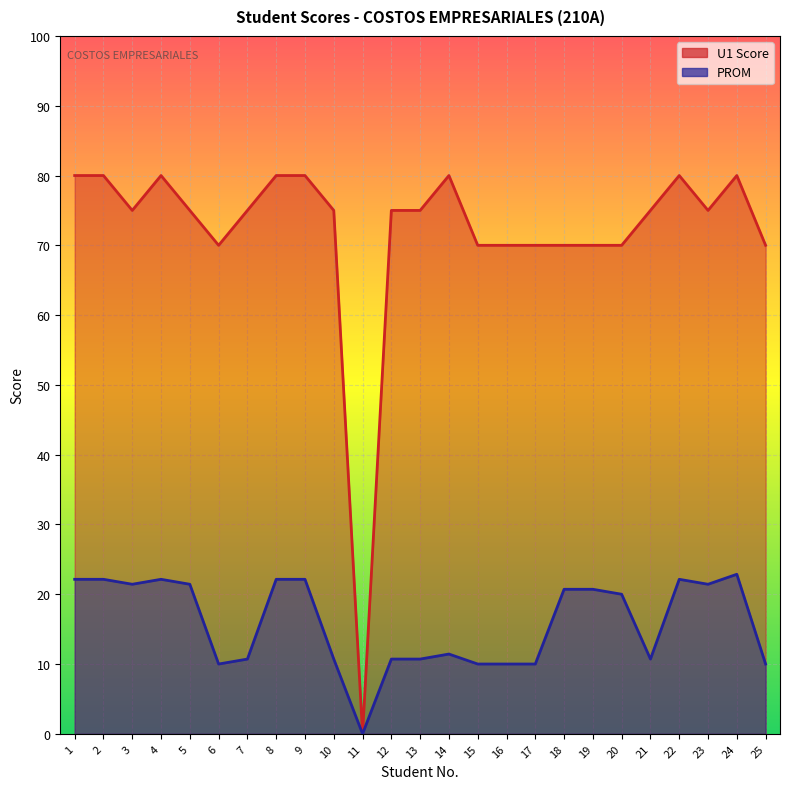

Which series changed the most between 8 and 18?

U1 Score